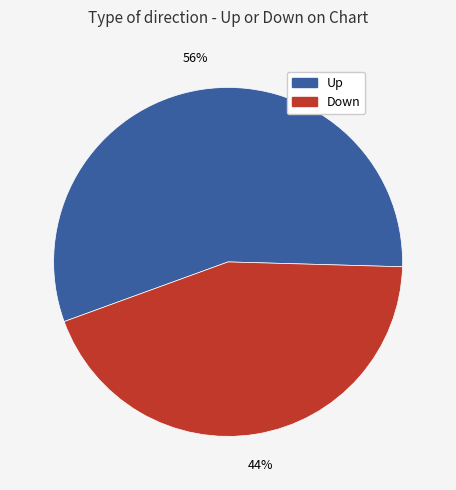

Is there any slice that represents more than half of the pie?

Yes